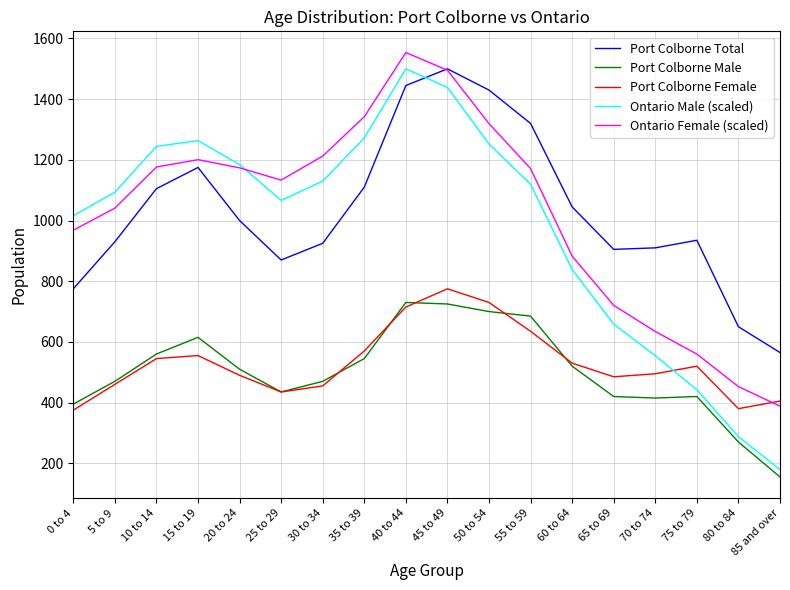

What is the sum of the Port Colborne Female values at 50 to 54 and 15 to 19?

1285.0